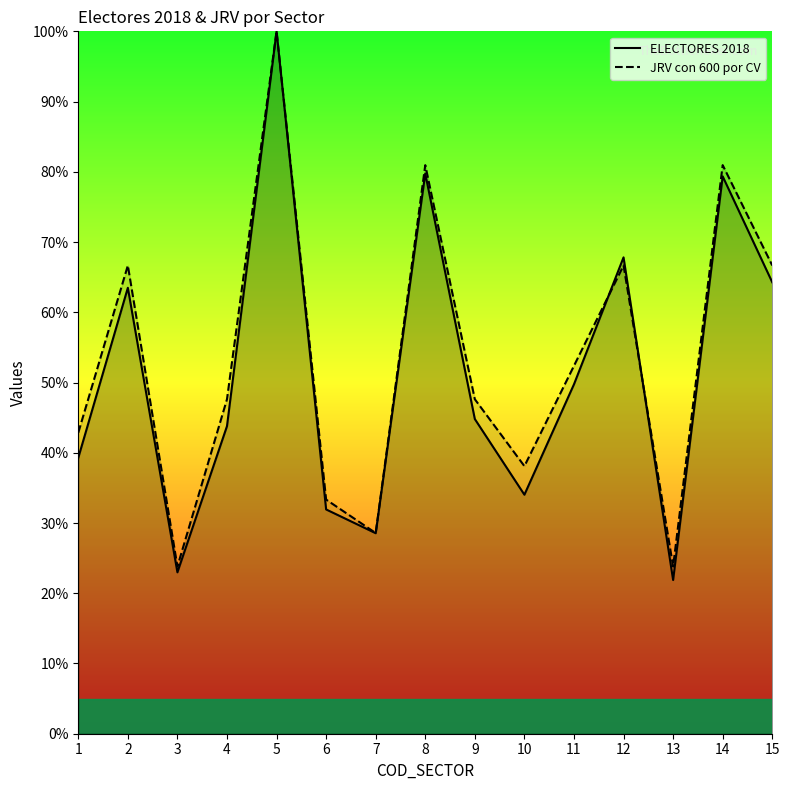

How many lines are shown in the chart?

2